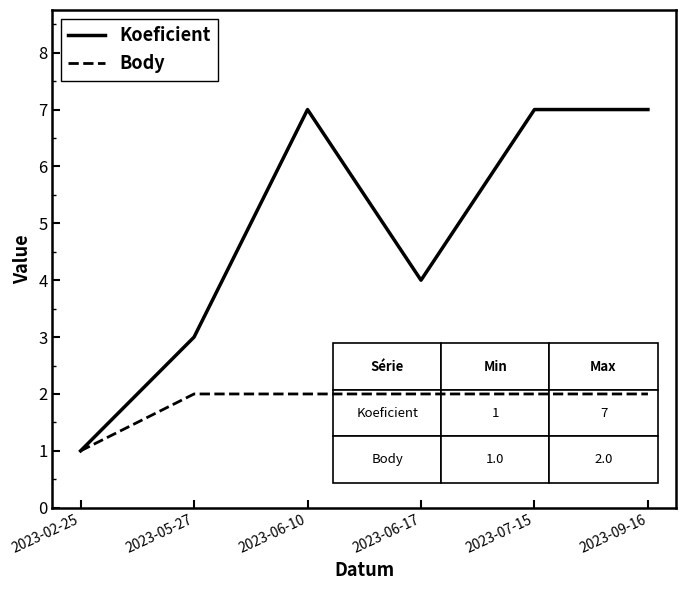

Count the Body values in the range 2 to 3.

5